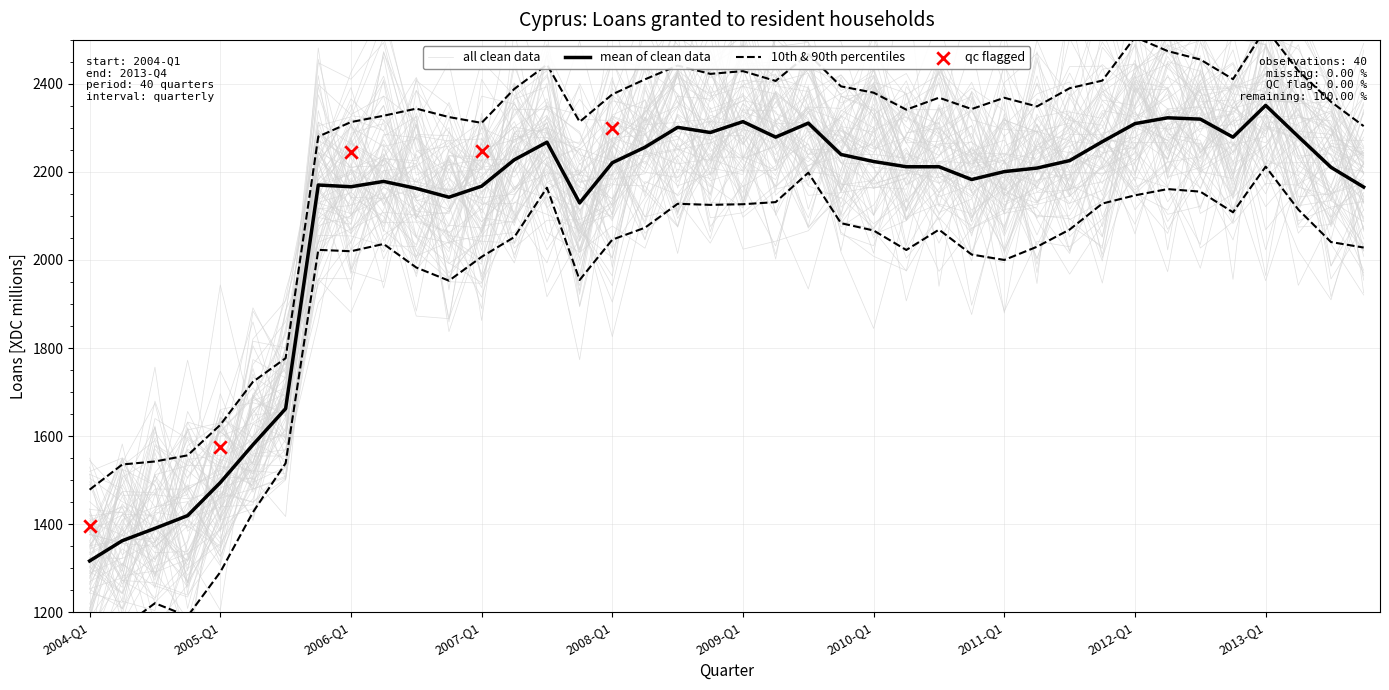

Approximately how many times larger is the value at 2004-Q4 compared to 2005-Q1?

0.9